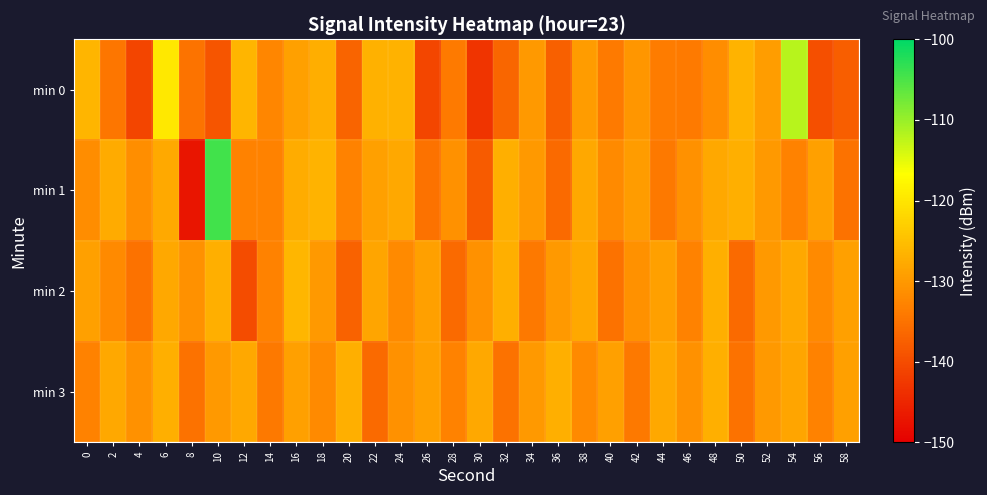

Which has a higher value, 16 or 54?

54